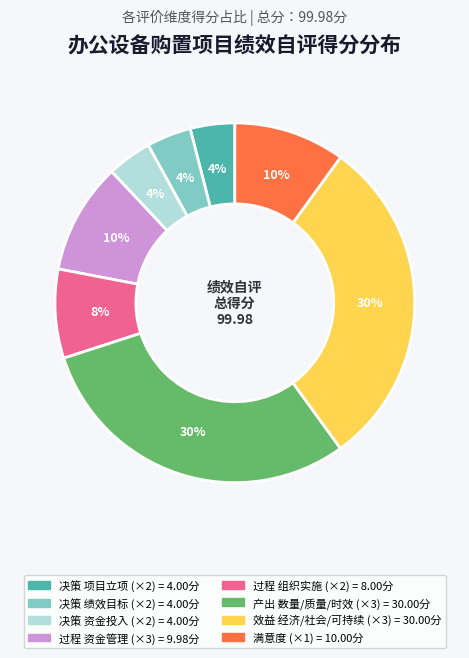

Is there a majority slice in this chart?

No